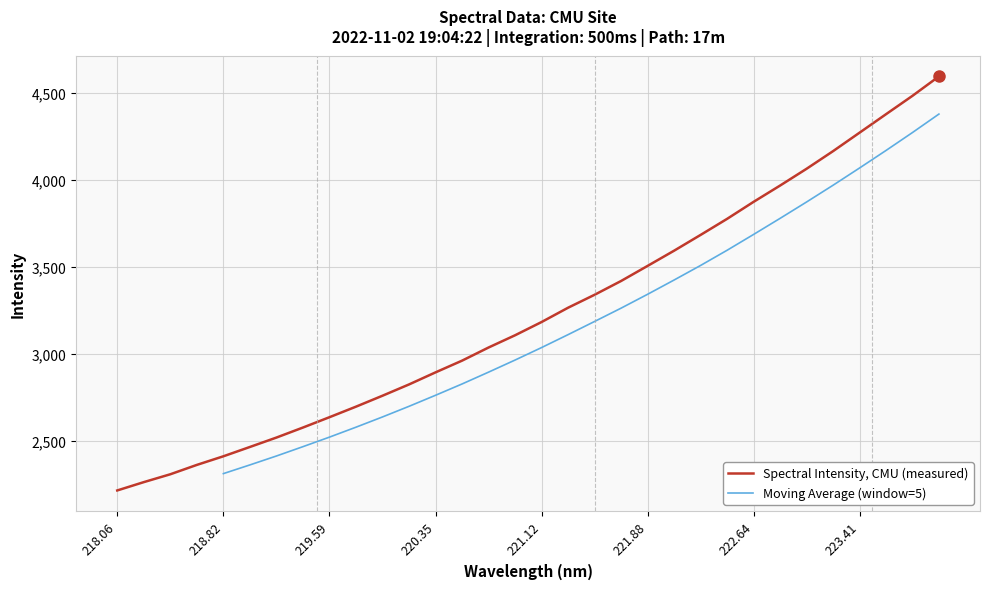

What is the minimum value shown in the chart?

2215.4